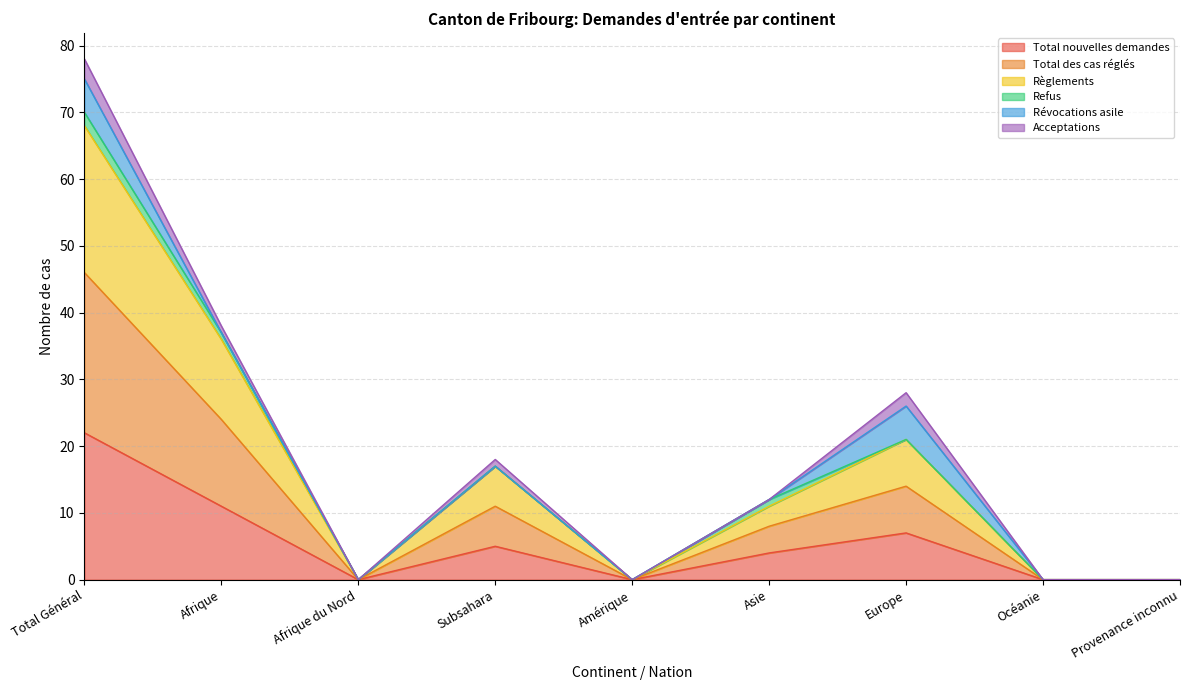

Which category has the highest value across all series?

Total Général